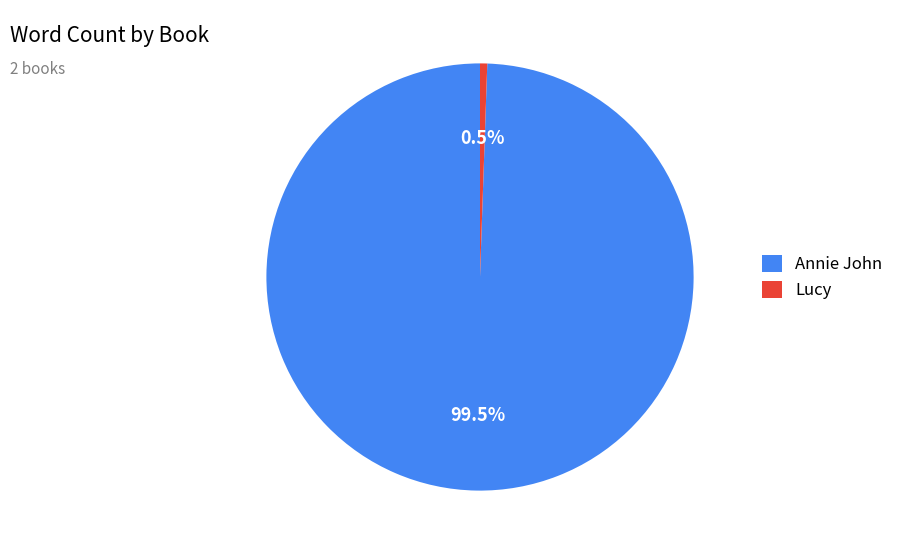

To the nearest percent, what is the difference between the largest and smallest slice percentages?

99%